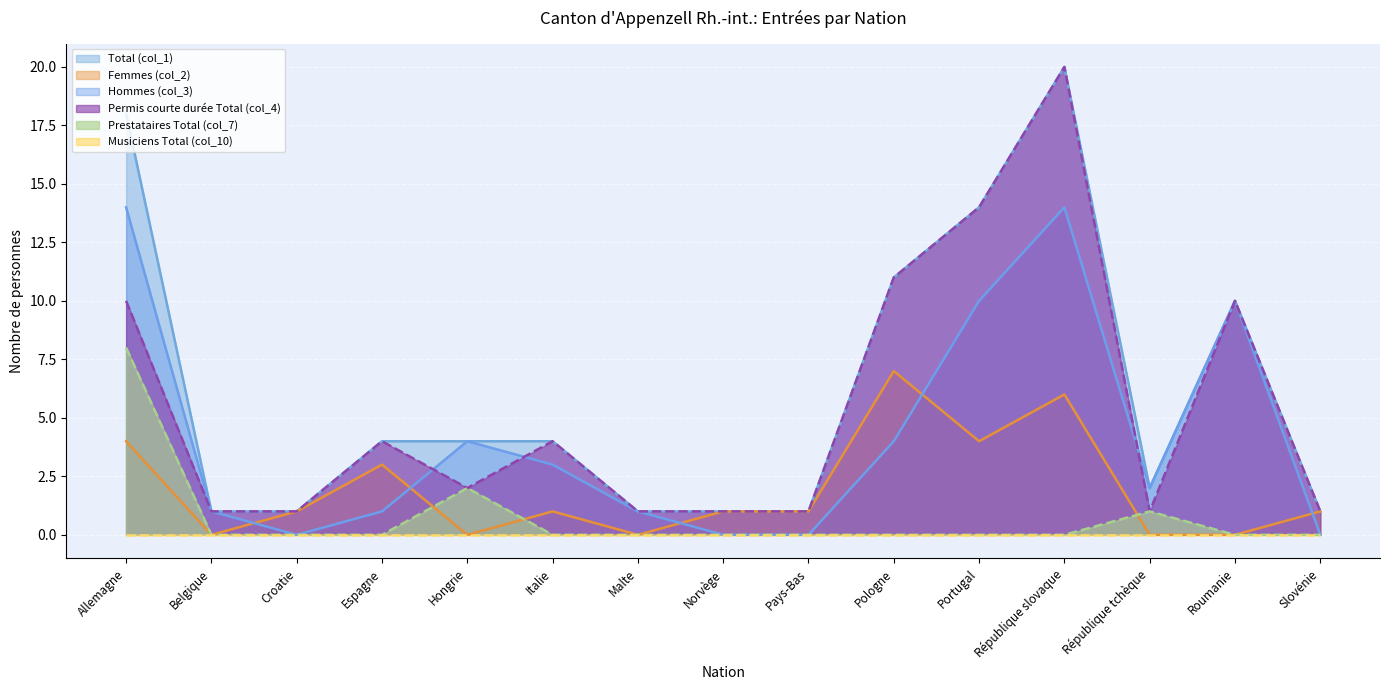

Which series ends up on top after the final intersection of Hommes (col_3) and Femmes (col_2)?

Femmes (col_2)